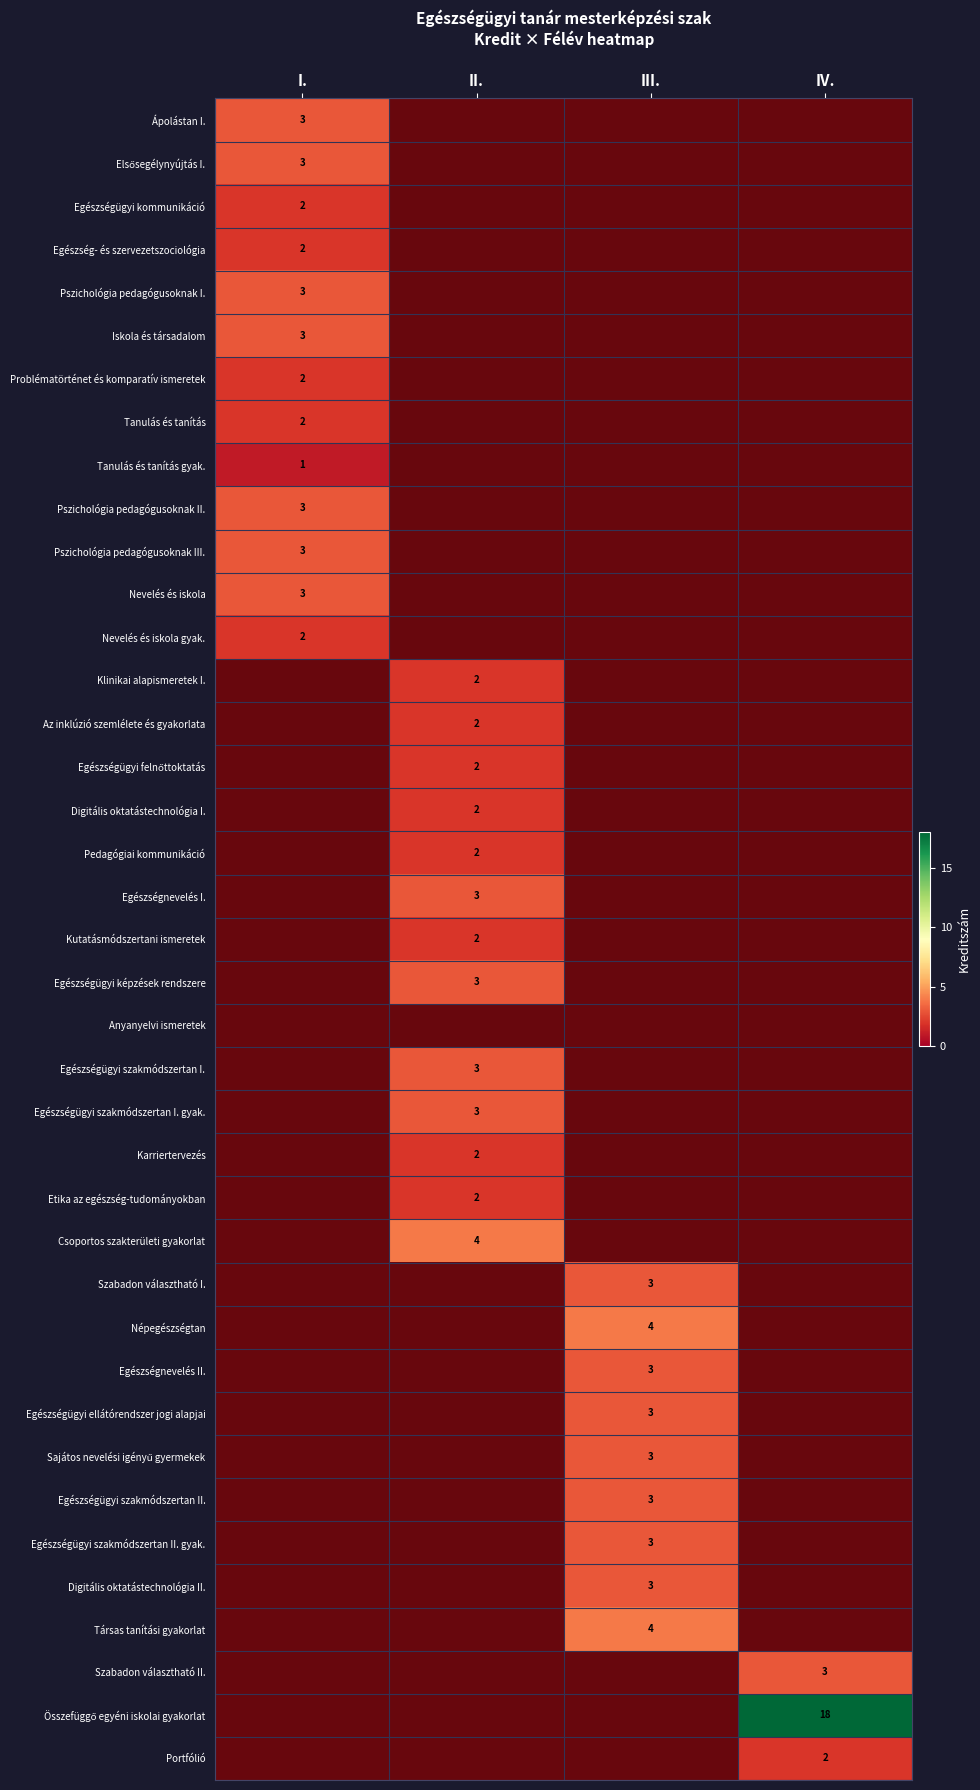

The Egészségügyi képzések rendszere series shows 0 at III.. True or false?

True